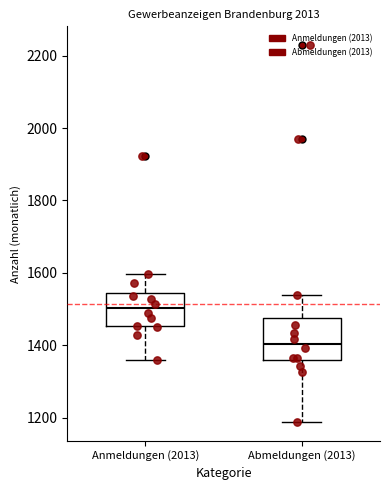

Which box has the highest median line?

Anmeldungen (2013)